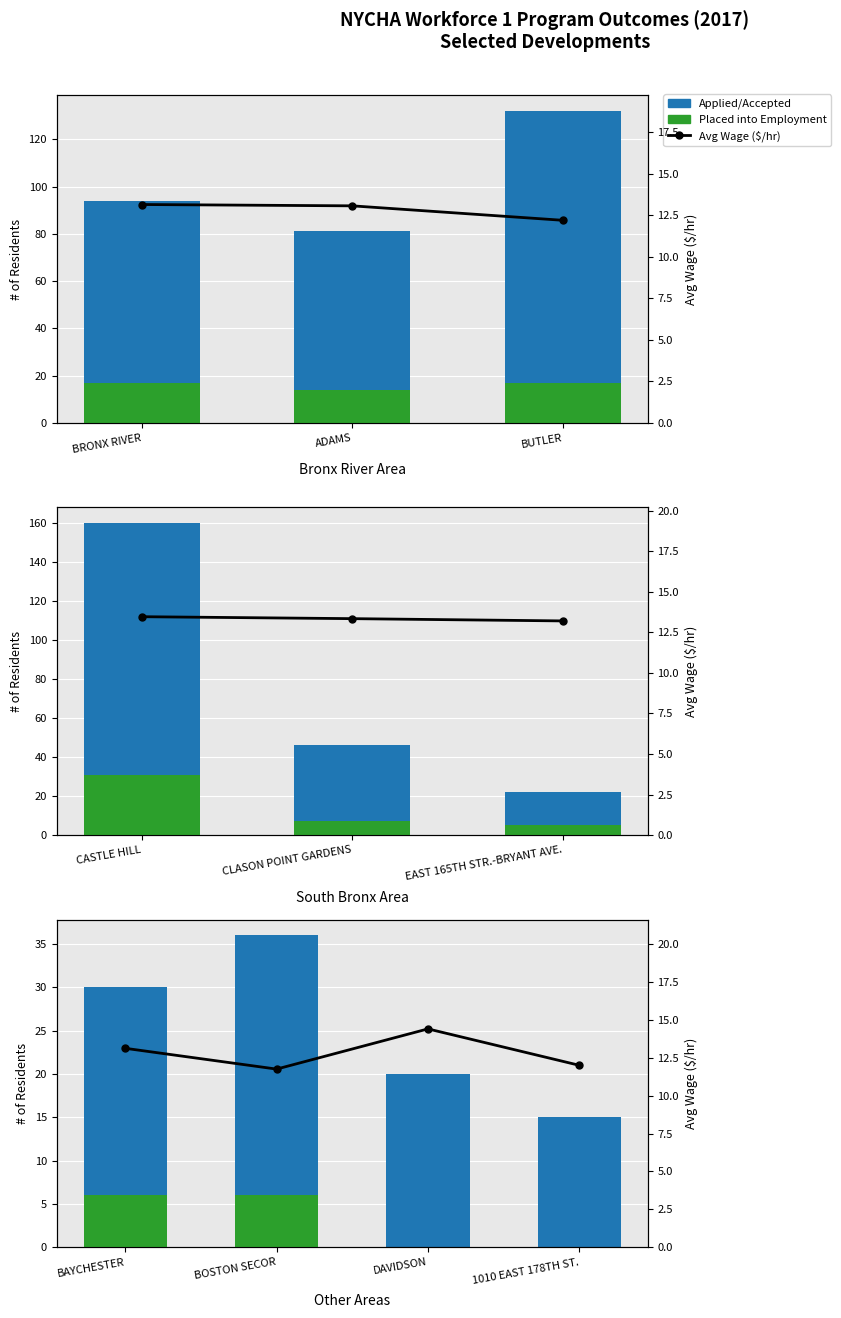

What is the lowest value of the Applied/Accepted series?

15.0